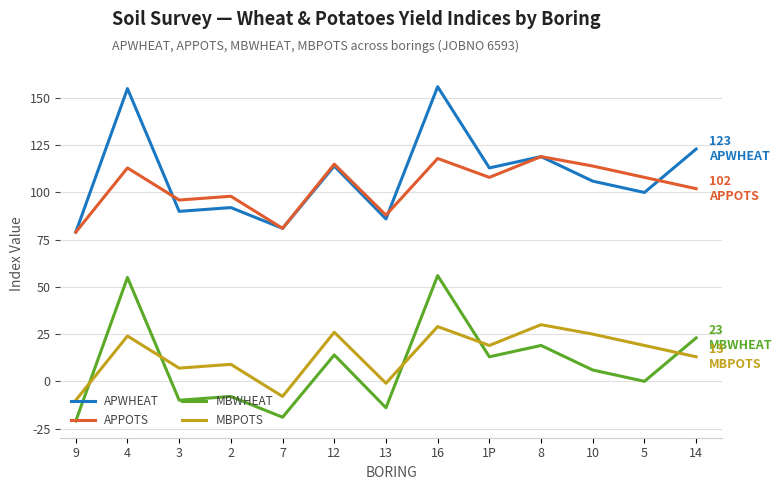

Reading left to right, transcribe all the data shown in this chart.

APWHEAT: 9=79	4=155	3=90	2=92	7=81	12=114	13=86	16=156	1P=113	8=119	10=106	5=100	14=123
APPOTS: 9=79	4=113	3=96	2=98	7=81	12=115	13=88	16=118	1P=108	8=119	10=114	5=108	14=102
MBWHEAT: 9=-21	4=55	3=-10	2=-8	7=-19	12=14	13=-14	16=56	1P=13	8=19	10=6	5=0	14=23
MBPOTS: 9=-10	4=24	3=7	2=9	7=-8	12=26	13=-1	16=29	1P=19	8=30	10=25	5=19	14=13